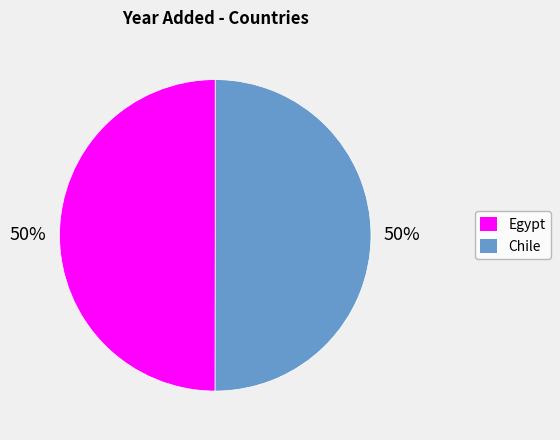

What percentage is the Chile slice, to the nearest percent?

50%